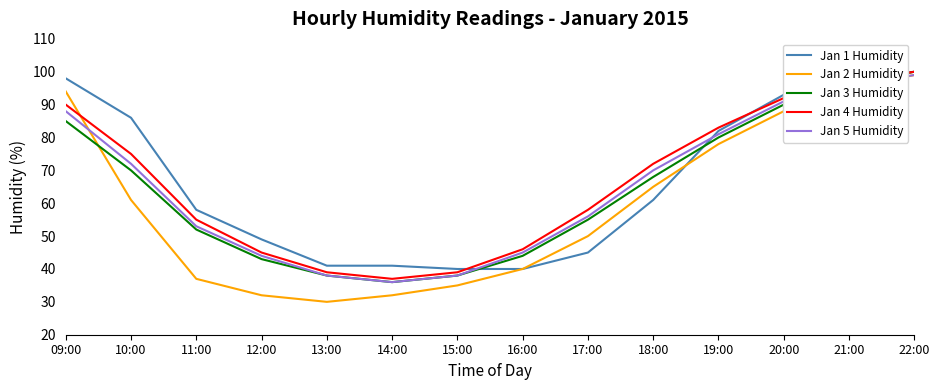

Is the value of Jan 2 Humidity at 11:00 greater than the value of Jan 1 Humidity at 16:00?

No